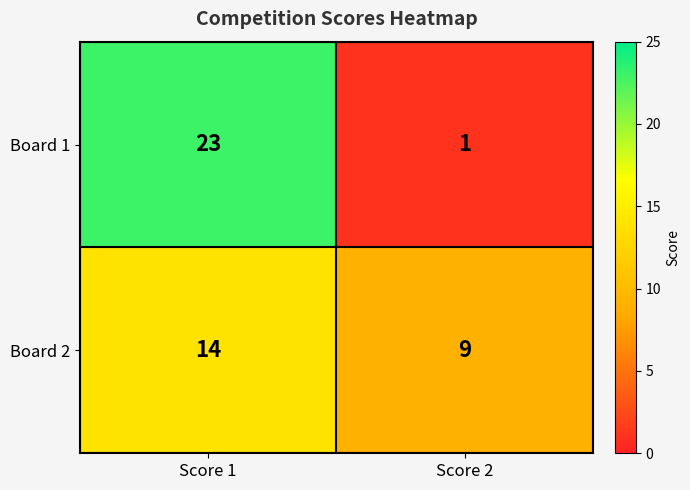

List the series in order of their peak value, highest first.

Board 1, Board 2